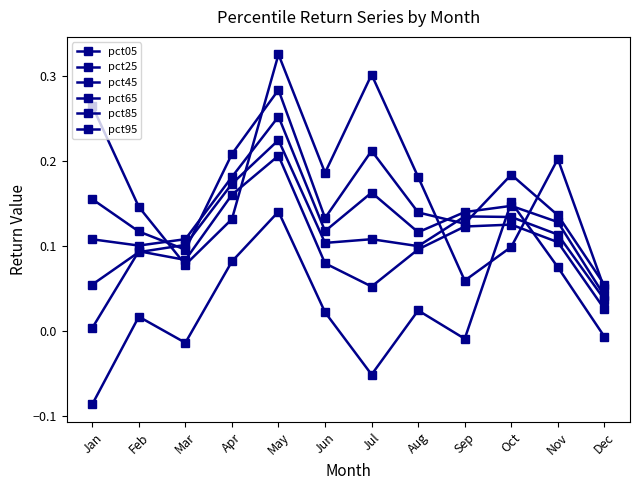

Which series has the largest range (max minus min)?

pct95